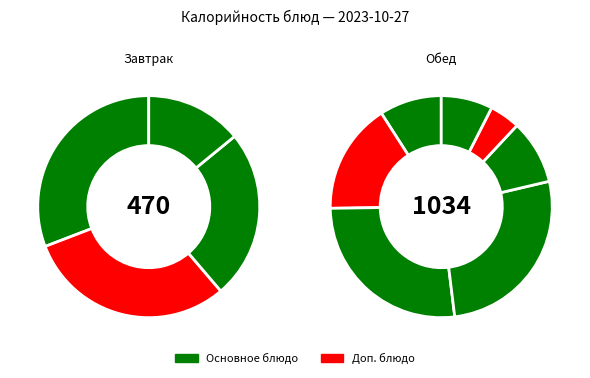

What is the change in value from Суп молочный to Витаминный напиток?

-67.4